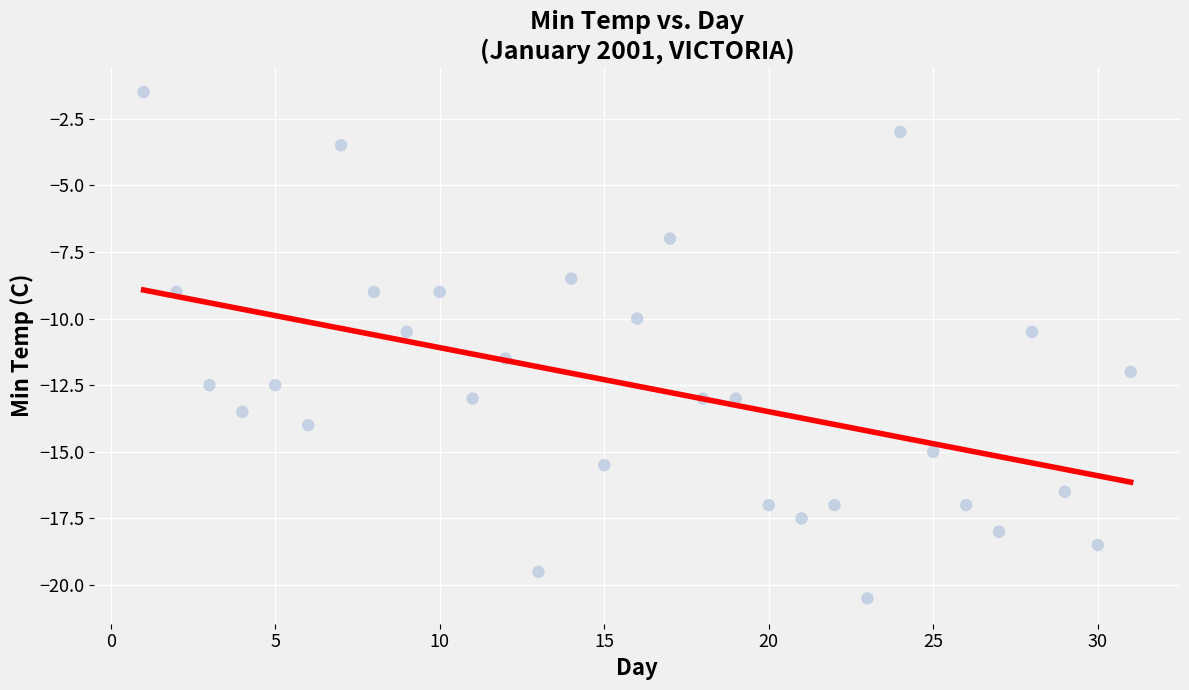

What is the range of X values (max minus min)?

30.0